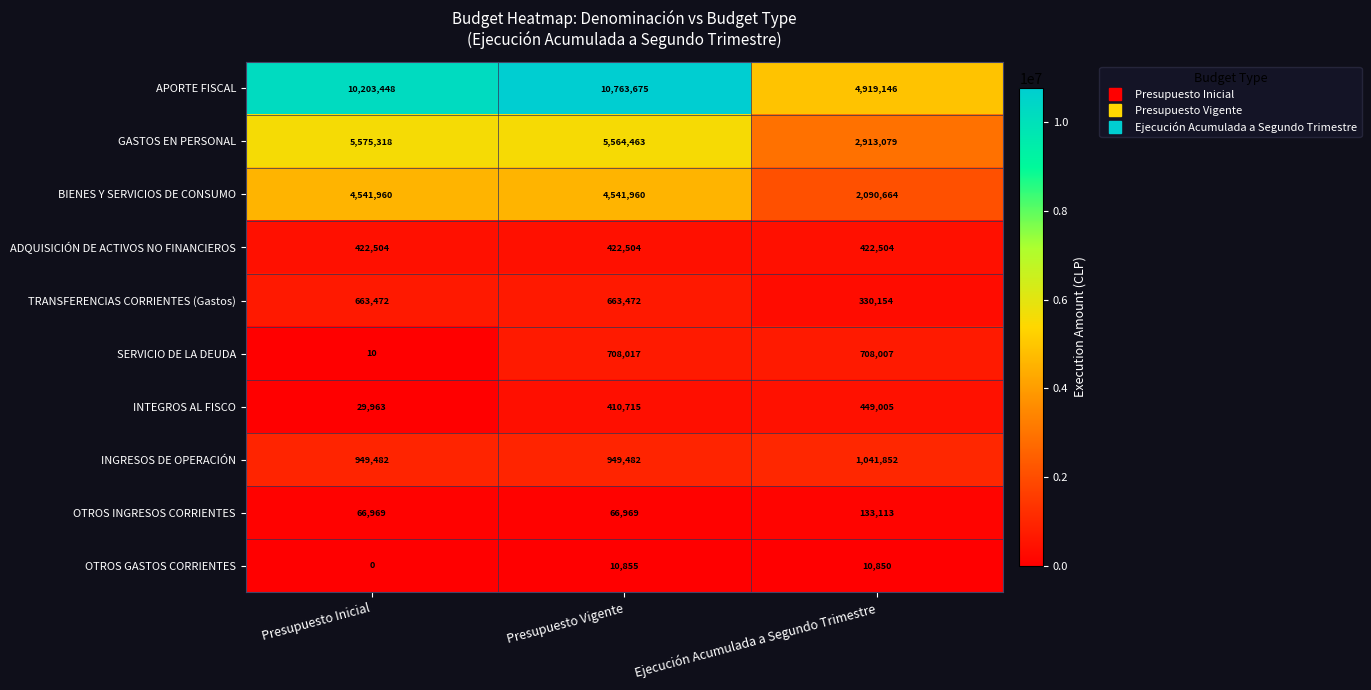

How many data points does each series have?

3